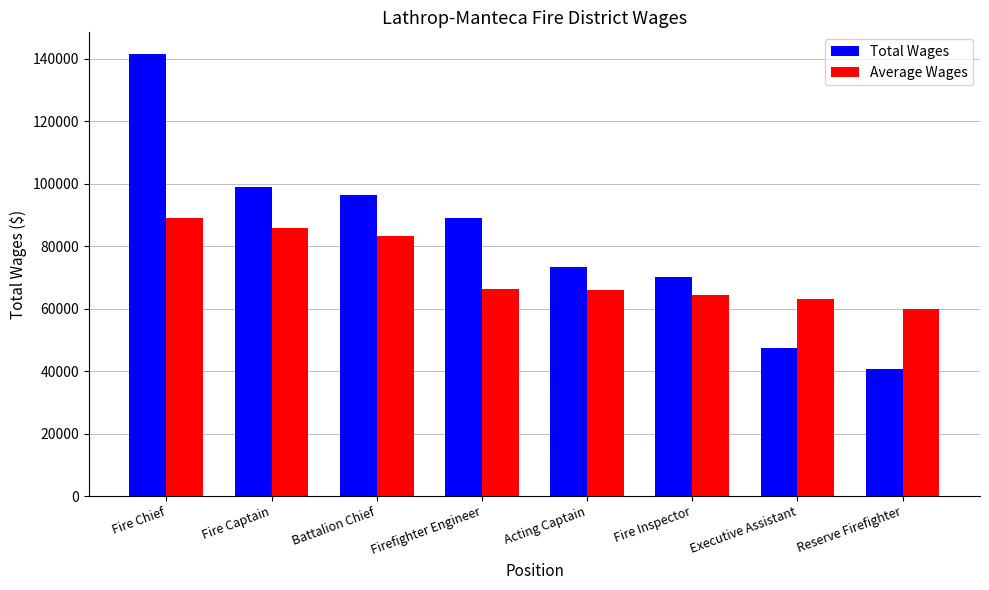

What is the highest value of the Total Wages series?

141446